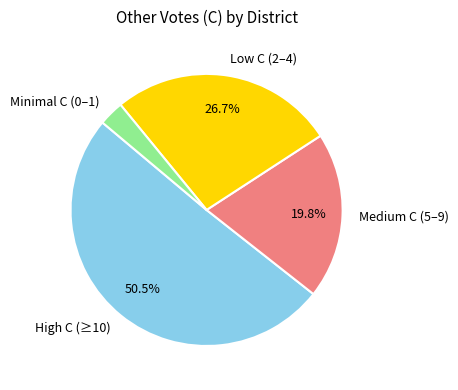

Rank the categories by value from lowest to highest.

Minimal C (0–1), Medium C (5–9), Low C (2–4), High C (≥10)